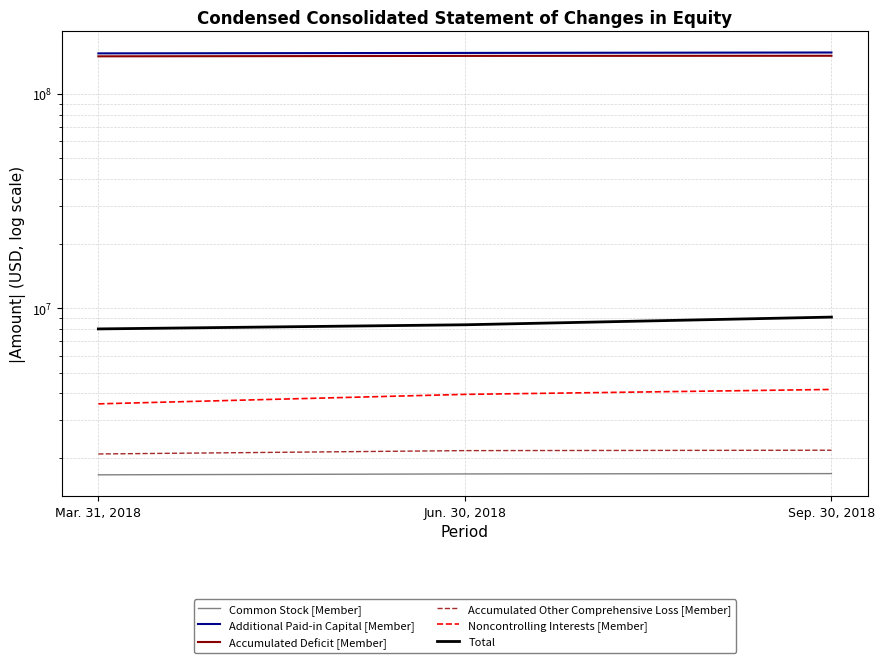

At Jun. 30, 2018, list the series in order from smallest to largest.

Common Stock [Member], Accumulated Other Comprehensive Loss [Member], Noncontrolling Interests [Member], Total, Accumulated Deficit [Member], Additional Paid-in Capital [Member]